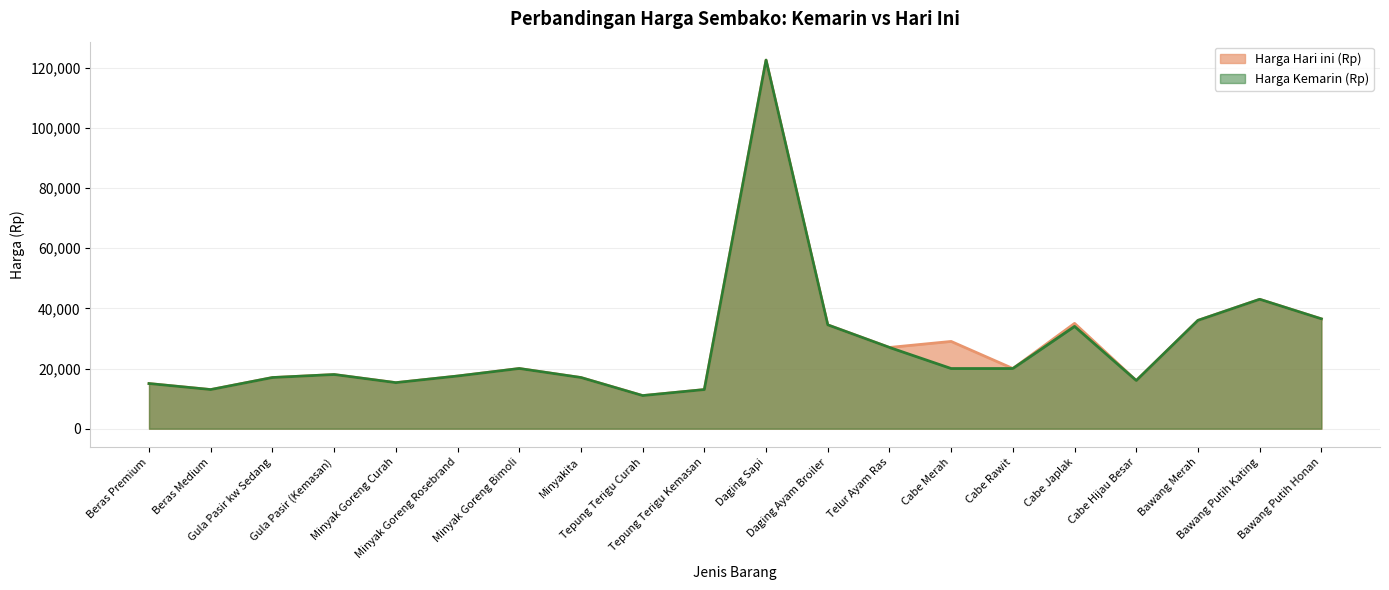

Does the chart display data point markers on the line(s)?

No